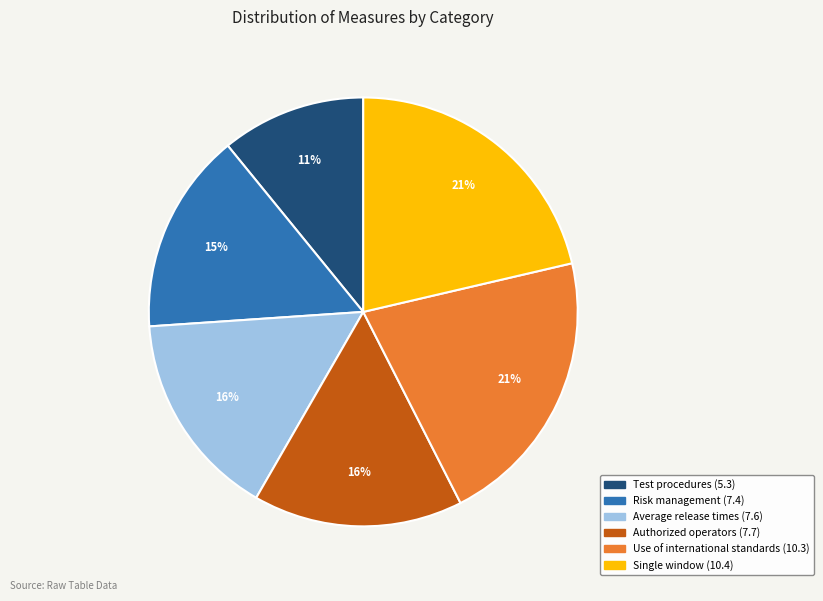

To the nearest percent, what is the difference between the largest and smallest slice percentages?

10%